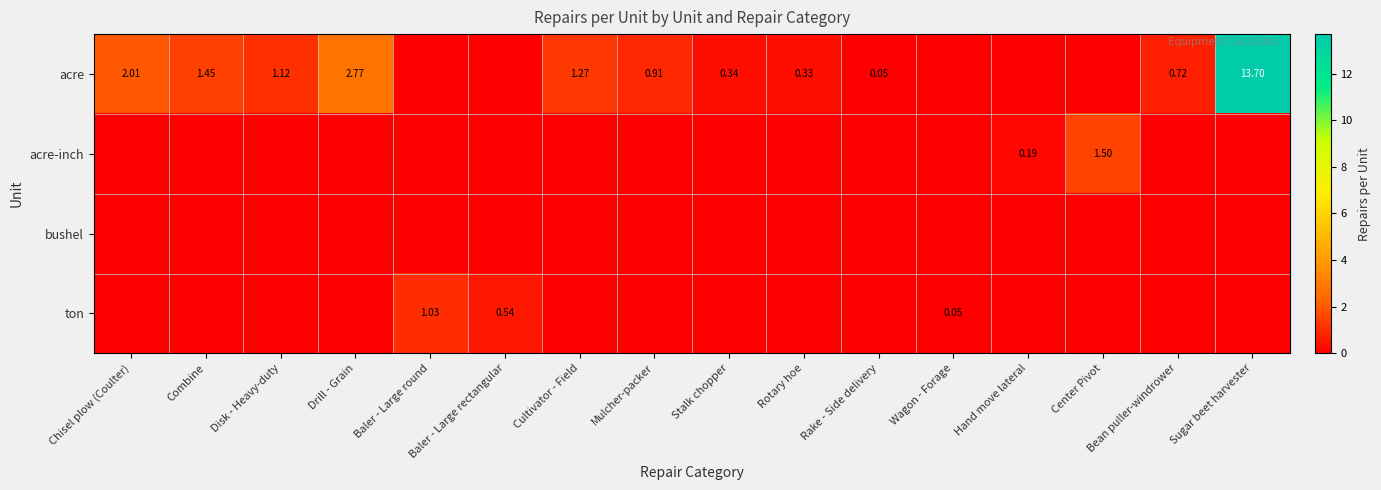

List the labels in order of ton value, largest first.

Baler - Large round, Baler - Large rectangular, Wagon - Forage, Chisel plow (Coulter), Combine, Disk - Heavy-duty, Drill - Grain, Cultivator - Field, Mulcher-packer, Stalk chopper, Rotary hoe, Rake - Side delivery, Hand move lateral, Center Pivot, Bean puller-windrower, Sugar beet harvester